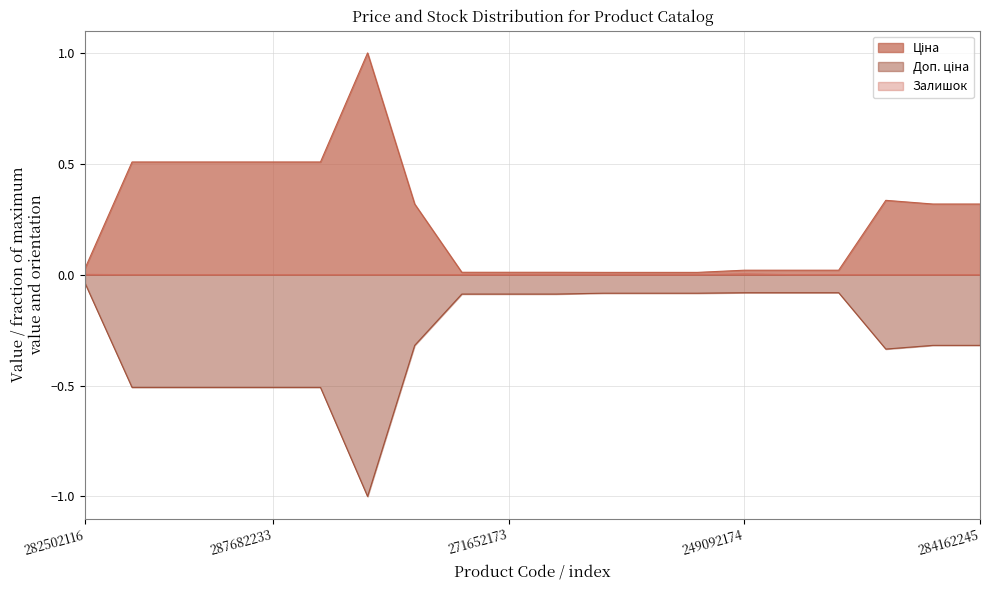

What is the average value of the Доп. ціна series?

-0.3